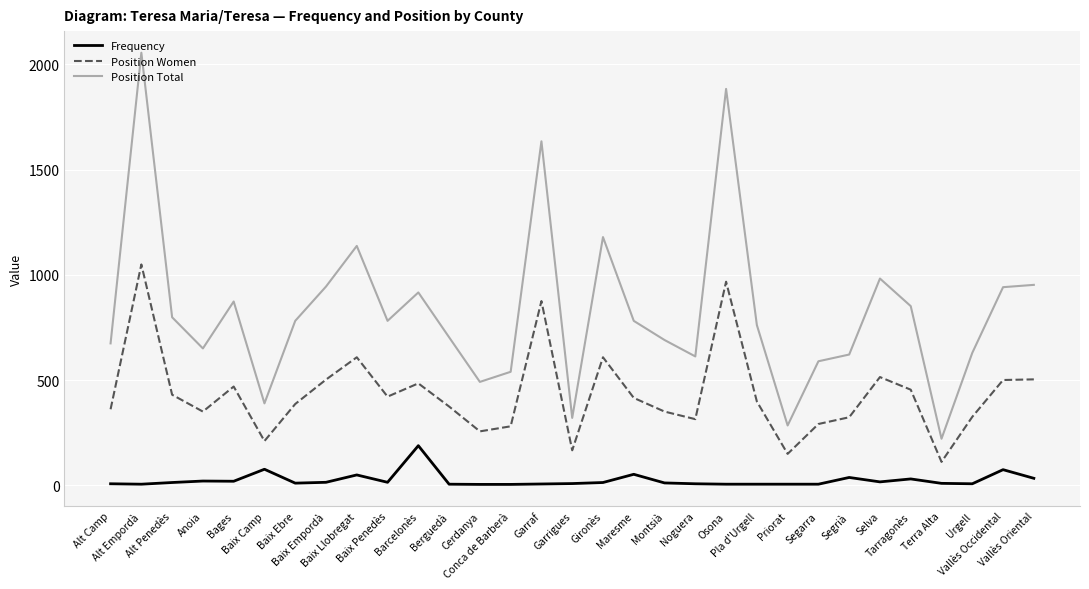

Where does the Position Women series first go above 398?

Alt Empordà